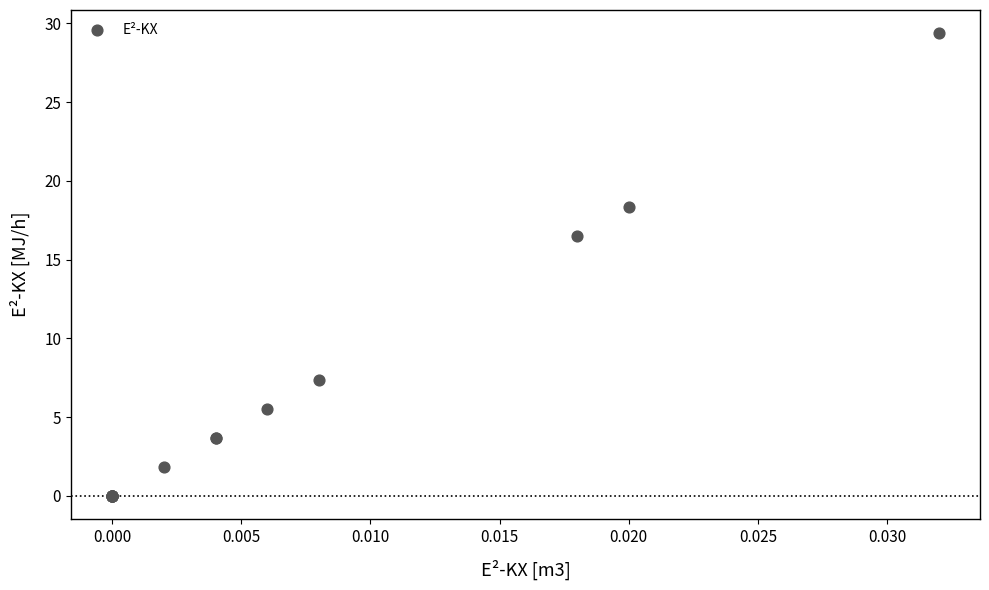

What Y value in the scatter plot is closest to 14?

16.5